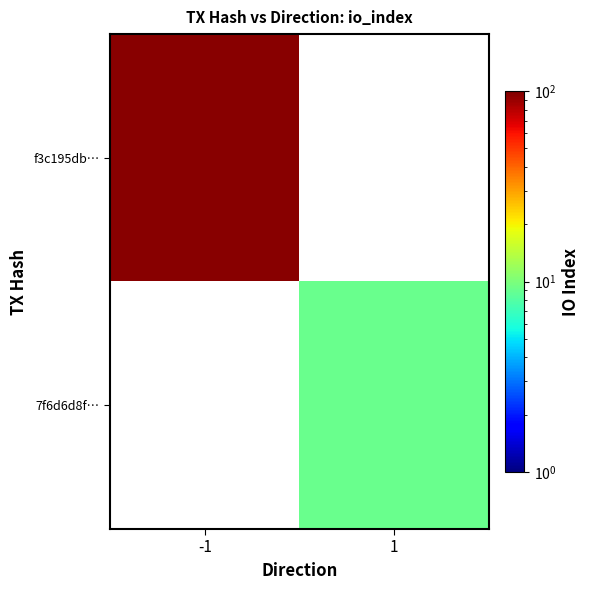

Which category has the lowest value across all series?

1